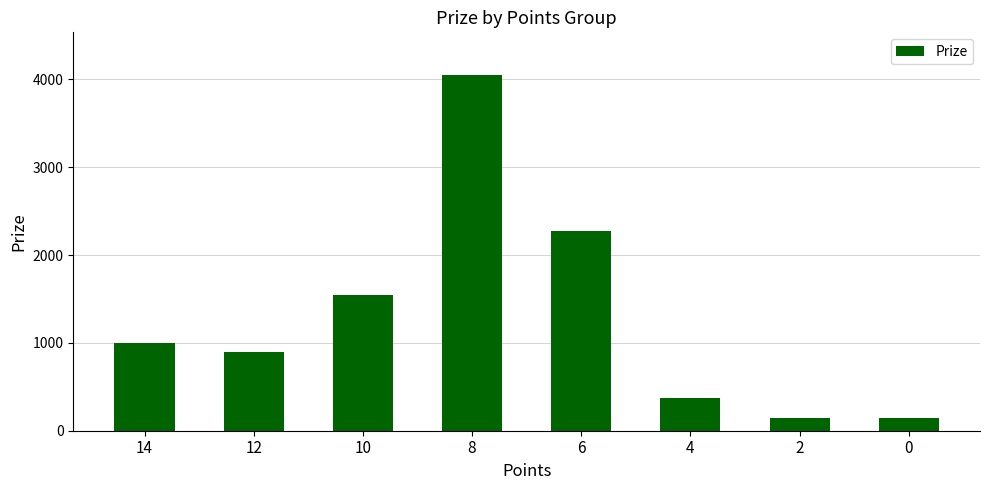

Are the bars grouped side by side (vs. stacked)?

No